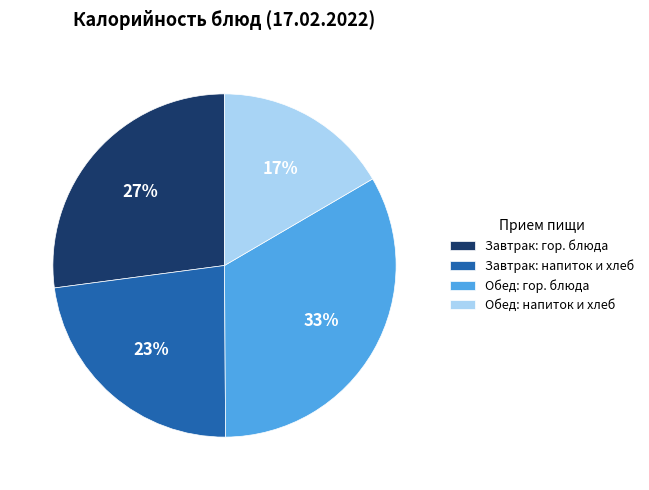

Rank the categories by value from highest to lowest.

Обед: гор. блюда, Завтрак: гор. блюда, Завтрак: напиток и хлеб, Обед: напиток и хлеб